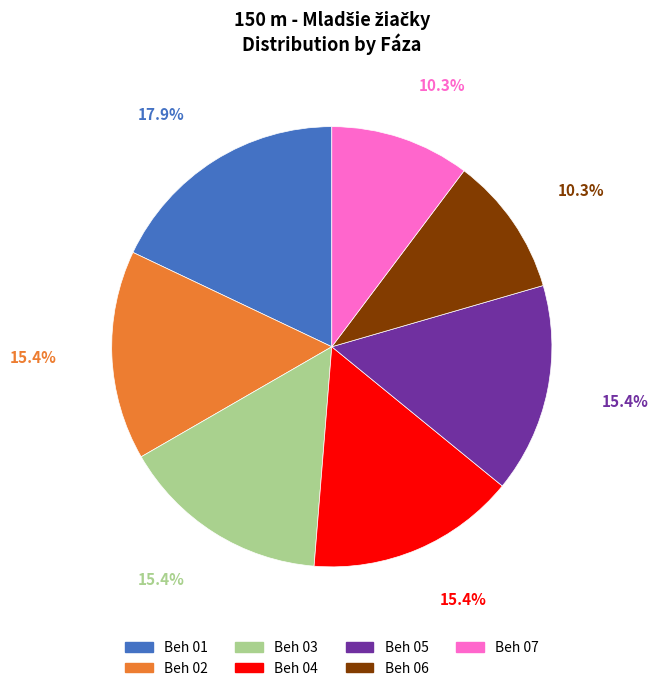

What is the ratio of the value at Beh 06 to the value at Beh 04?

0.7